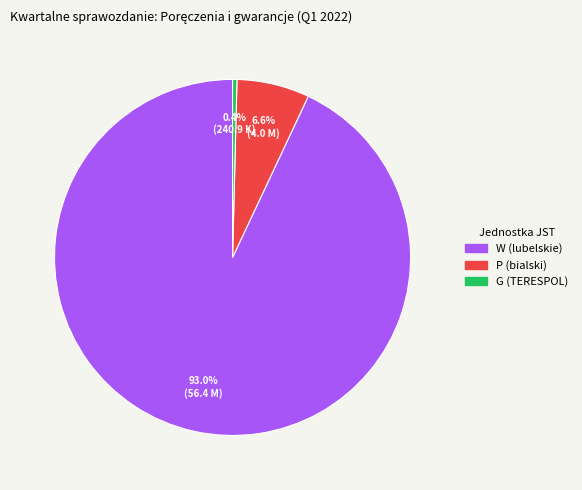

How many slices are in this pie chart?

3